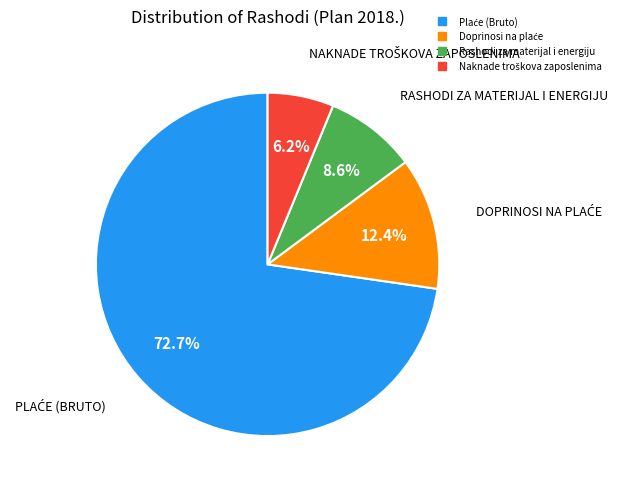

What percentage is the Rashodi za materijal i energiju slice, to the nearest percent?

9%